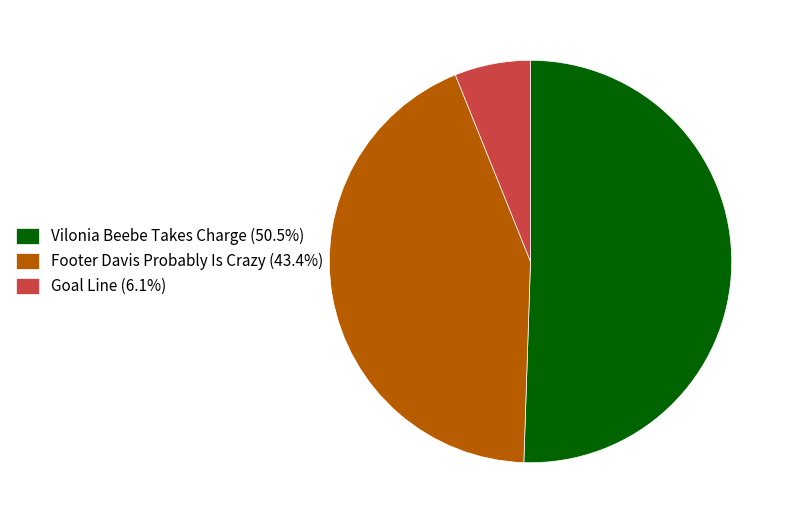

Do Footer Davis Probably Is Crazy (43.4%) and Goal Line (6.1%) together represent more than half of the pie?

No